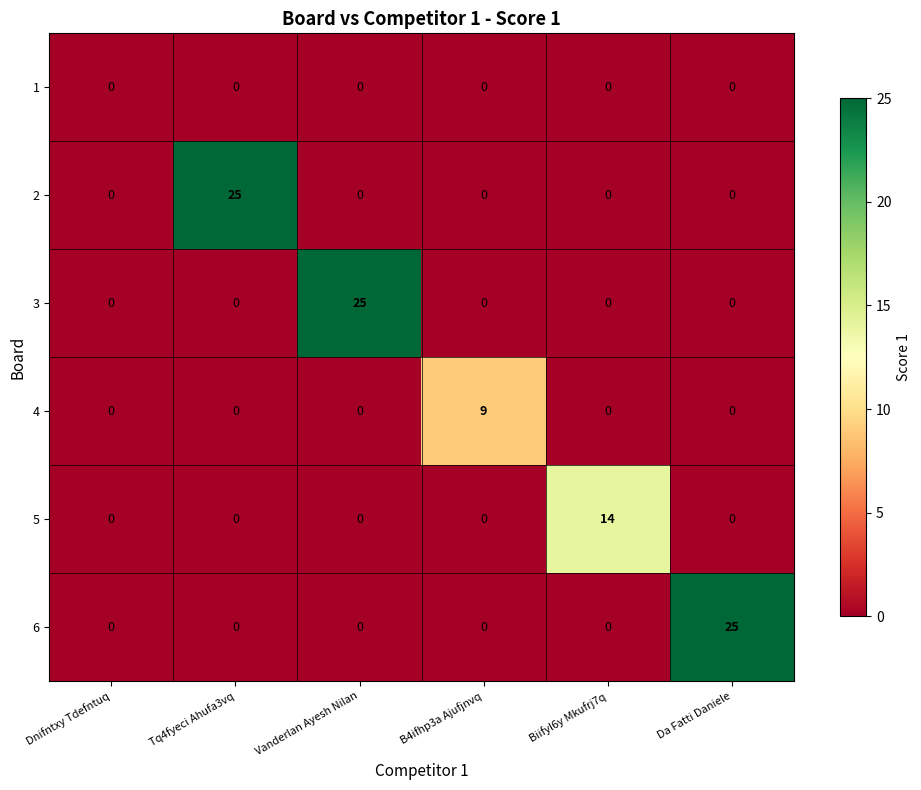

At how many categories does at least one series exceed 3?

5